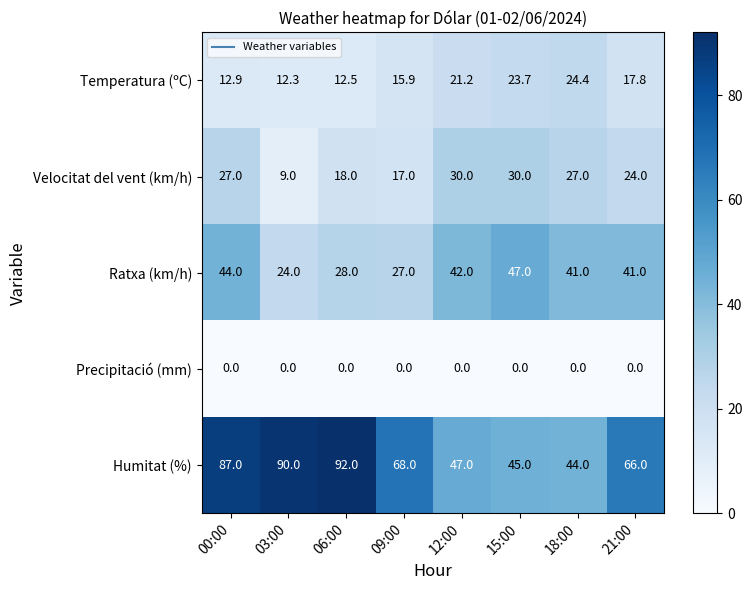

Which series has the largest range (max minus min)?

Humitat (%)